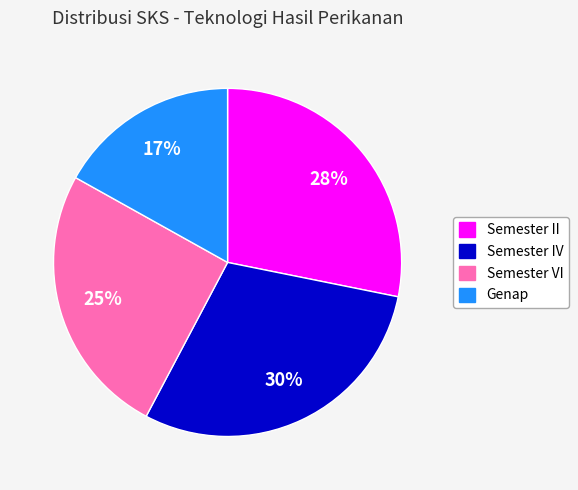

To the nearest percent, what percentage of the pie is Genap?

17%